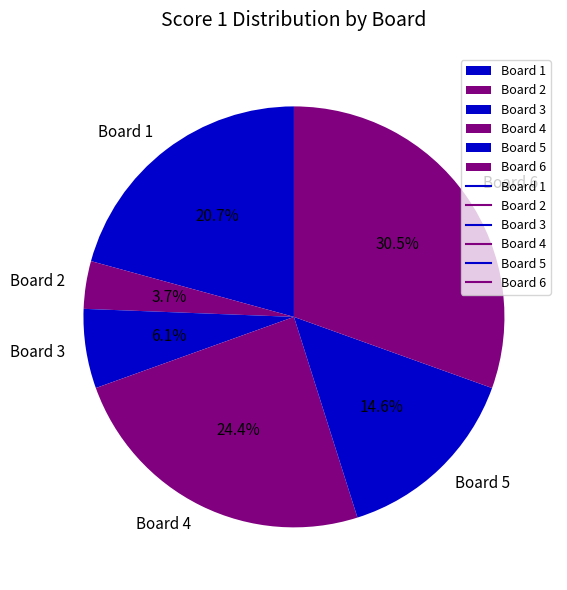

Is it true that Board 6 is 16% of the pie?

False